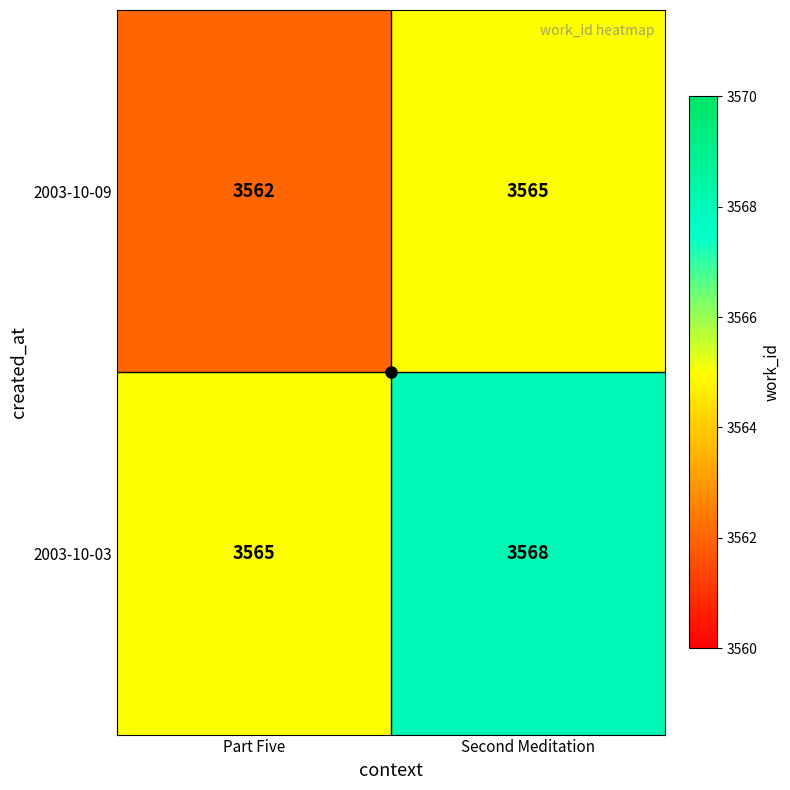

What is the spread (max minus min) of values at Second Meditation?

3